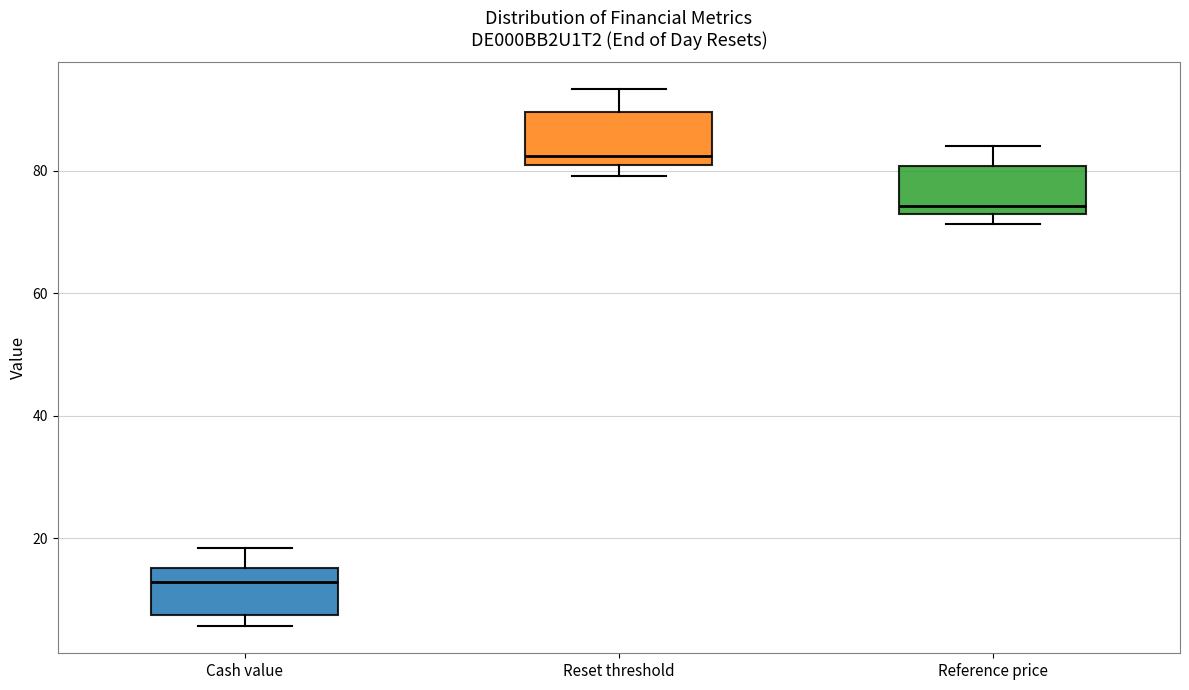

Reading left to right, read every box against the y-axis: the position of its median line, the range the box covers, and the ends of its whiskers. The values are not printed on the chart, so give them approximately, as read against the axis.

Cash value: median 12, box 8 to 16, whiskers 6 to 18
Reset threshold: median 82, box 80 to 90, whiskers 80 (just below the box's lower edge) to 94
Reference price: median 74, box 72 to 80, whiskers 72 (just below the box's lower edge) to 84